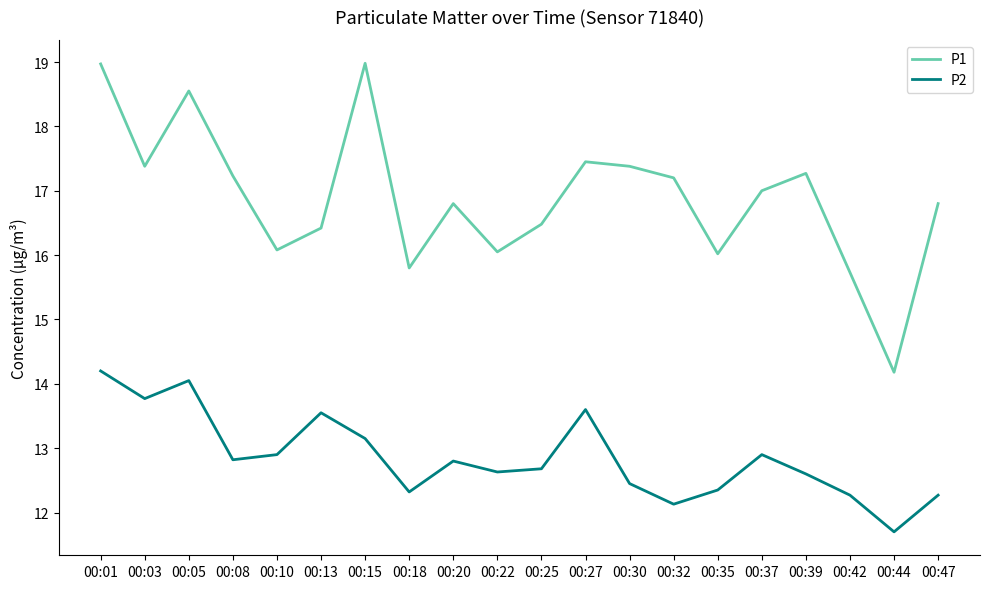

What is the average value of the P2 series?

12.9